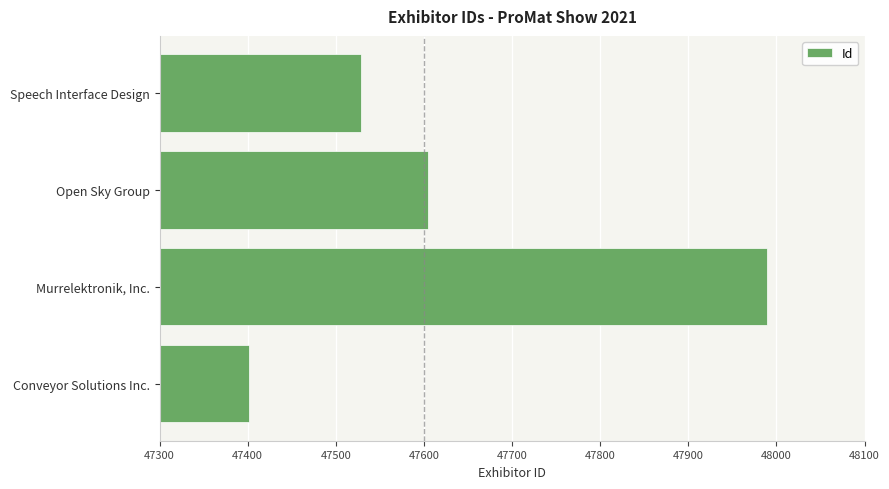

How many bars are there in total?

4